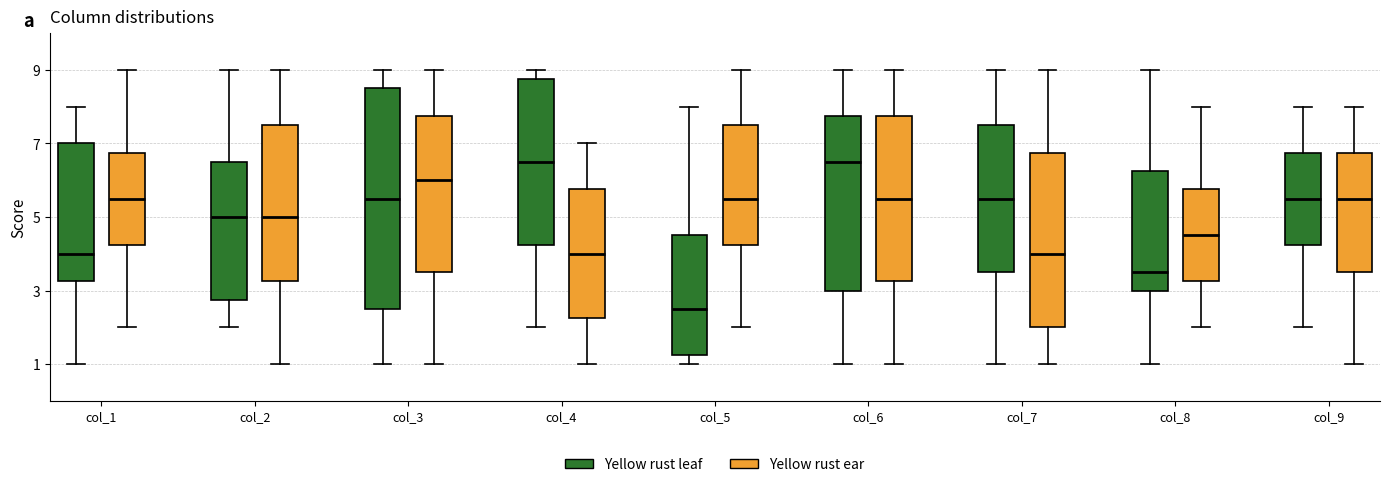

Comparing the boxes themselves (not the whiskers), which one is the tallest?

col_3 (Yellow rust leaf)